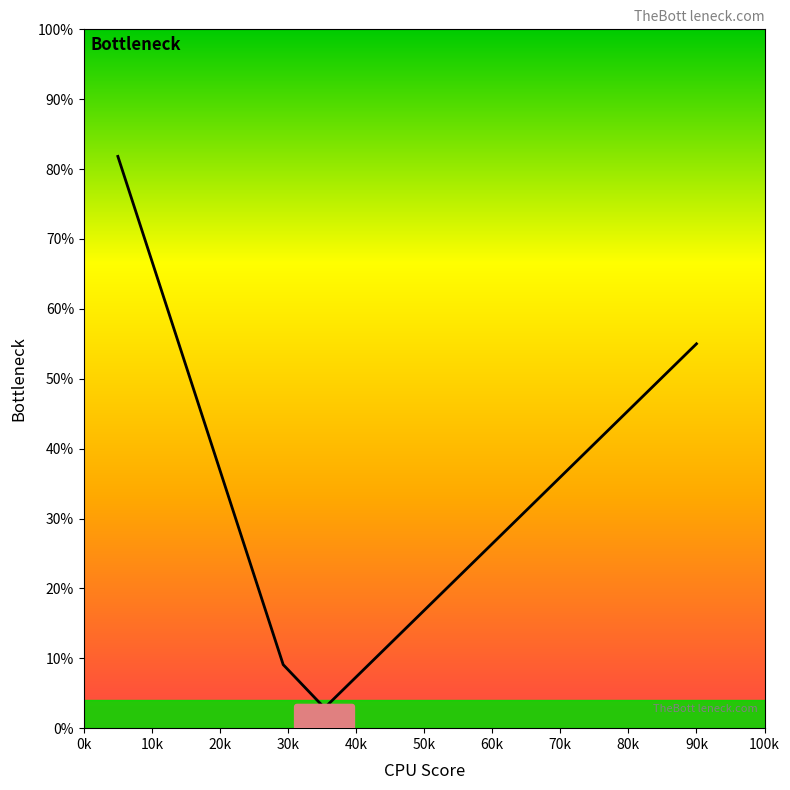

What is the difference between the maximum and minimum values?

78.9